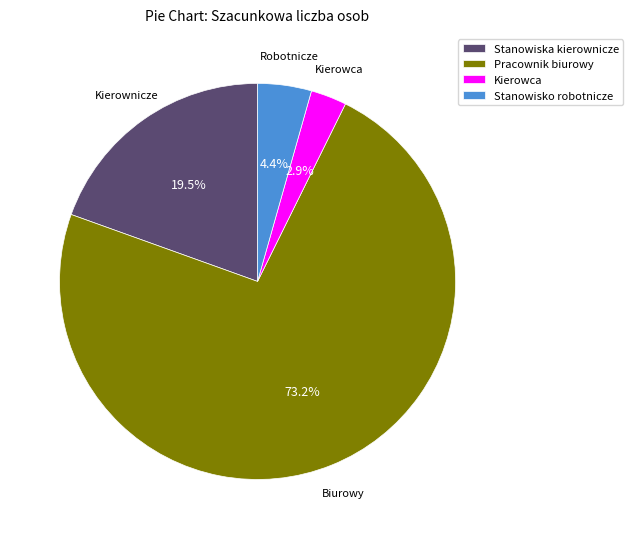

How many segments does this pie chart have?

4